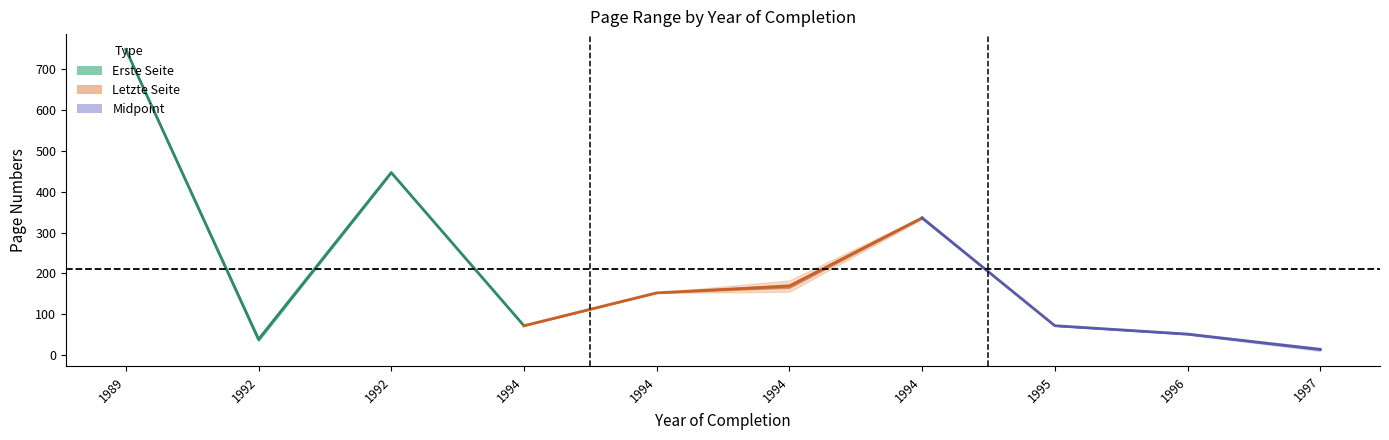

True or false: Letzte Seite and Erste Seite cross at least once.

False